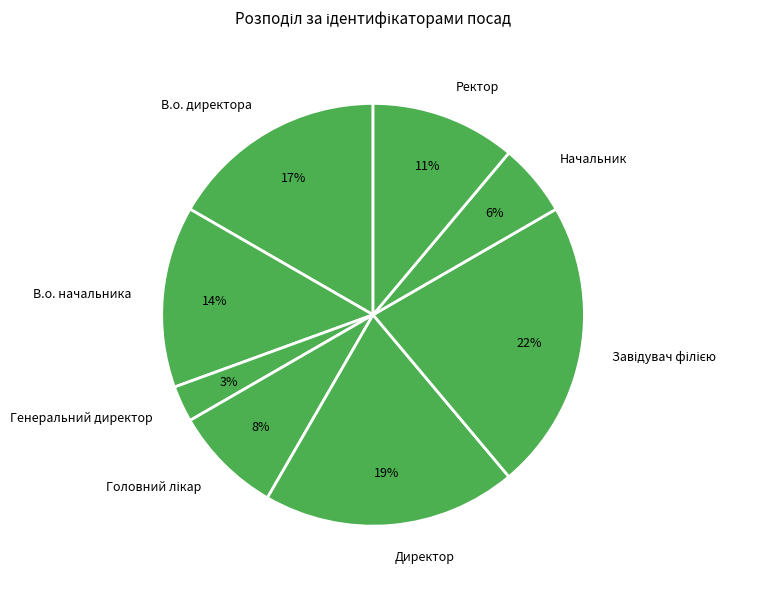

Between В.о. начальника and Генеральний директор, which is larger?

В.о. начальника